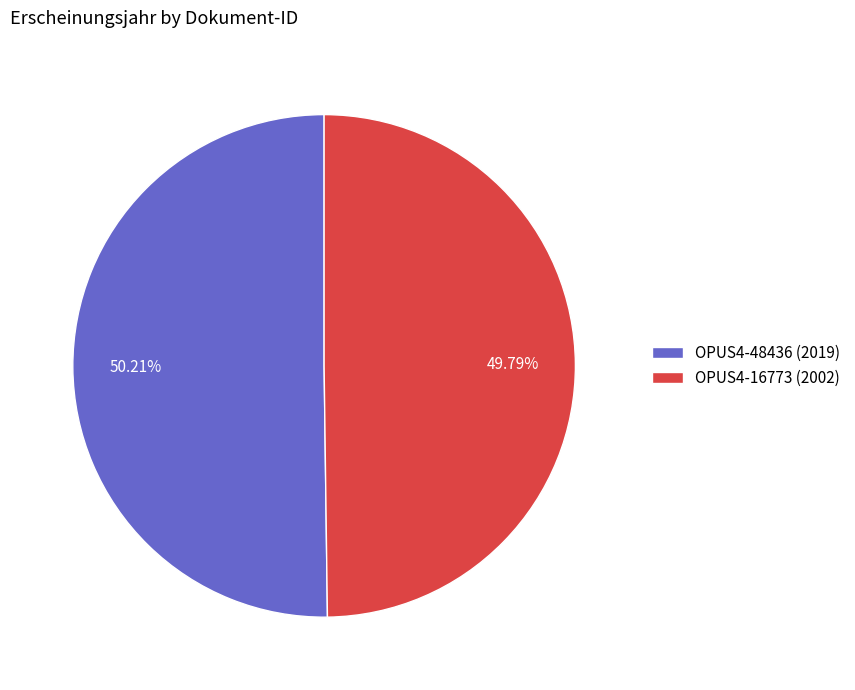

Approximately how many times larger is the value at OPUS4-16773 (2002) compared to OPUS4-48436 (2019)?

1.0